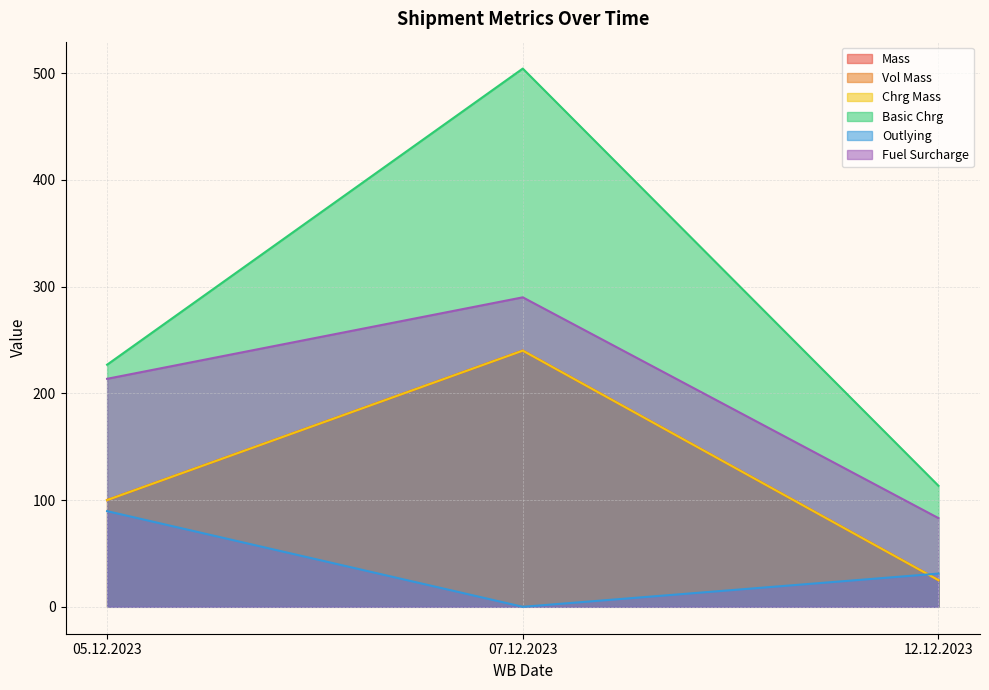

What is the difference between the maximum and minimum values in the Basic Chrg series?

390.8